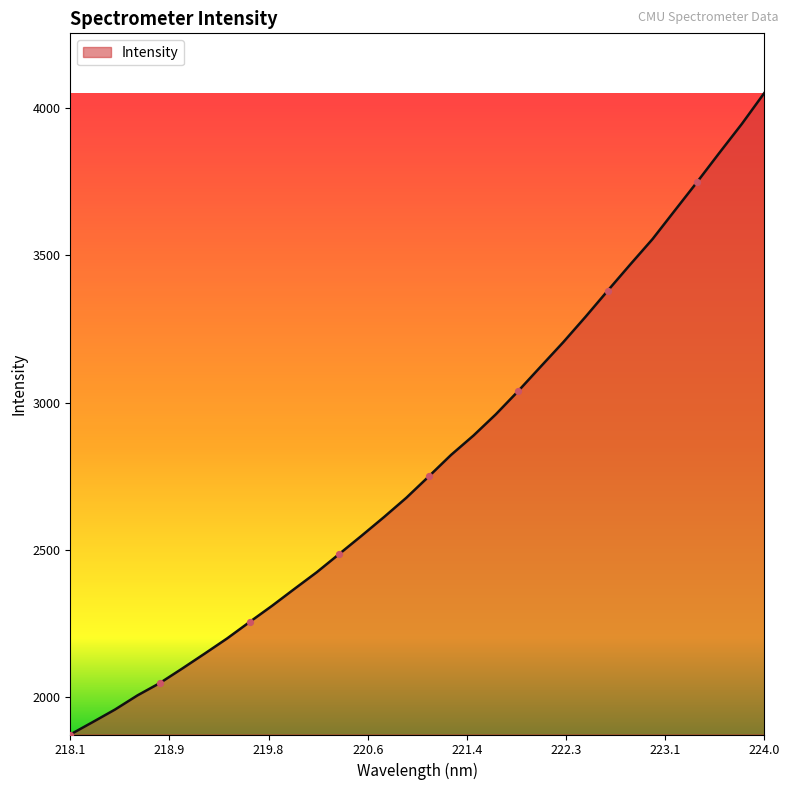

What is the difference between the maximum and minimum values?

2179.5